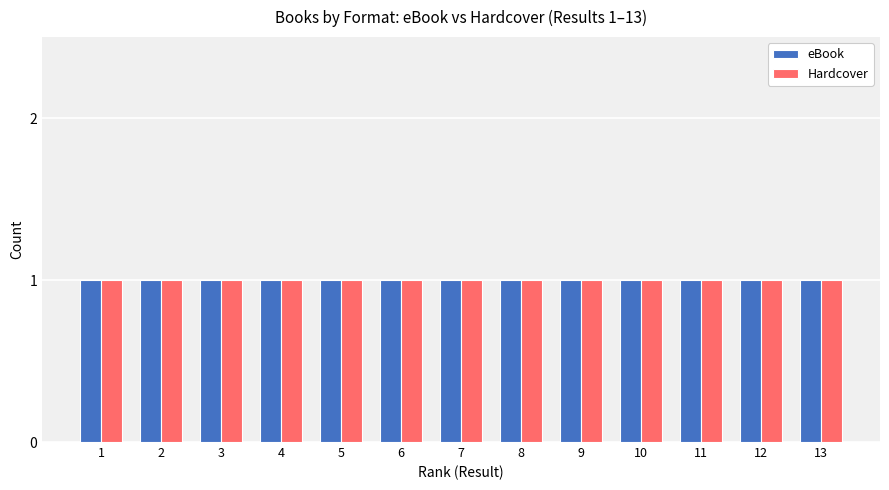

How many categories are shown in the chart?

13